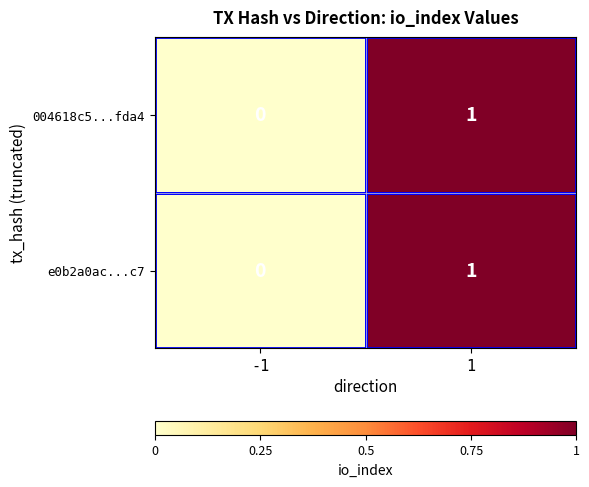

Is the value of e0b2a0ac...c7 at -1 greater than the value of 004618c5...fda4 at 1?

No